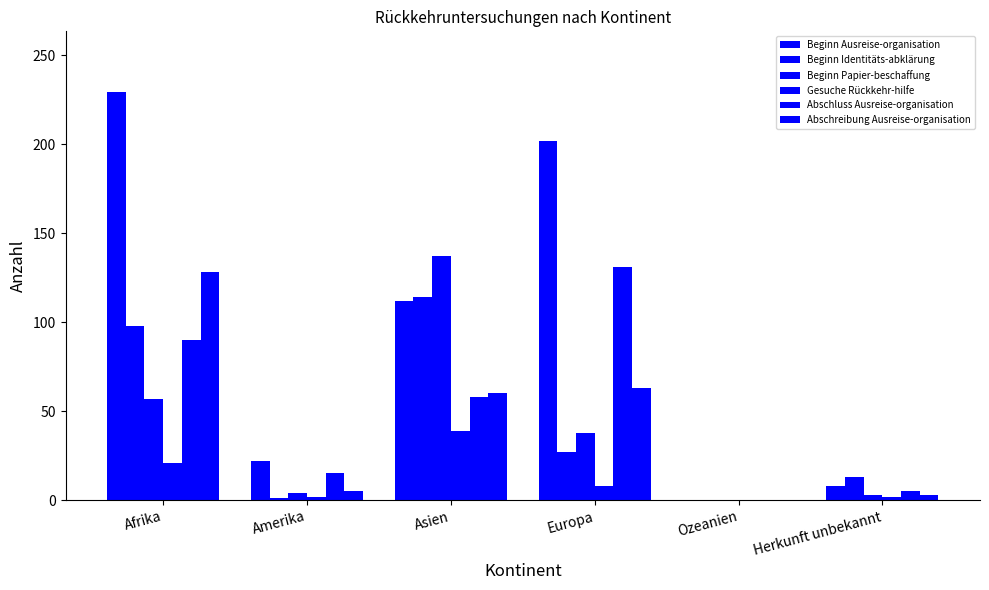

At Asien, list the series in order from smallest to largest.

Gesuche Rückkehr-hilfe, Abschluss Ausreise-organisation, Abschreibung Ausreise-organisation, Beginn Ausreise-organisation, Beginn Identitäts-abklärung, Beginn Papier-beschaffung